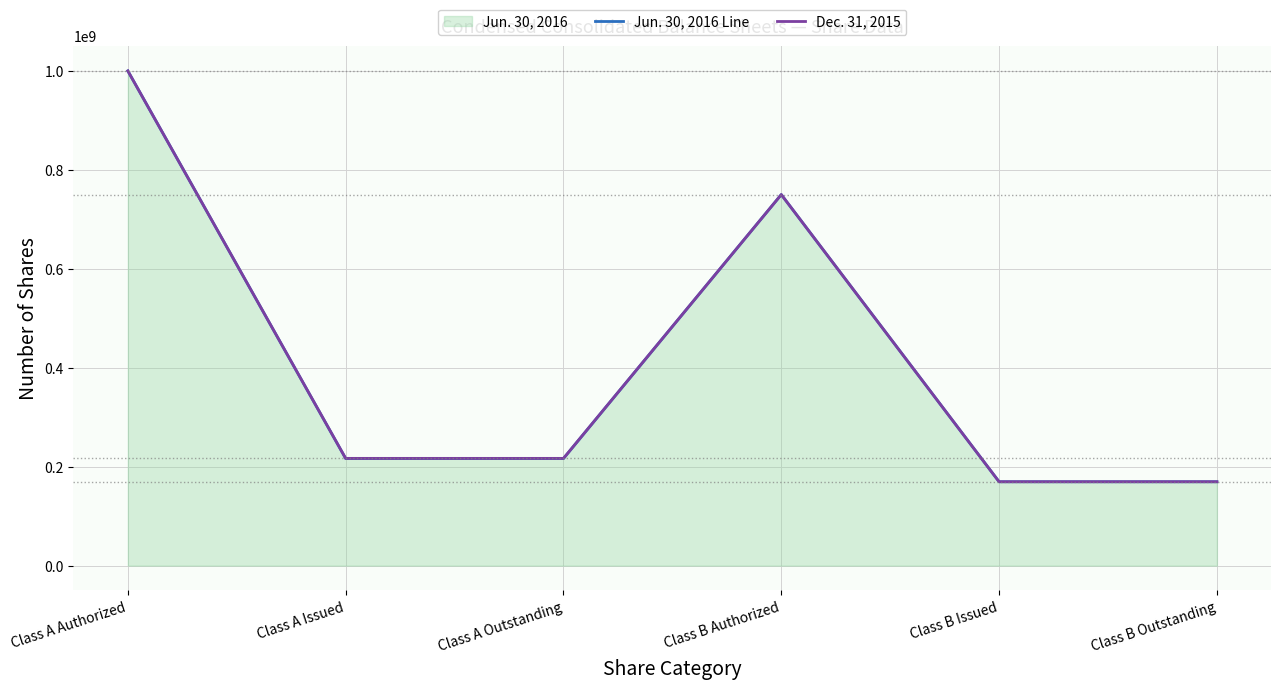

How many lines are shown in the chart?

2